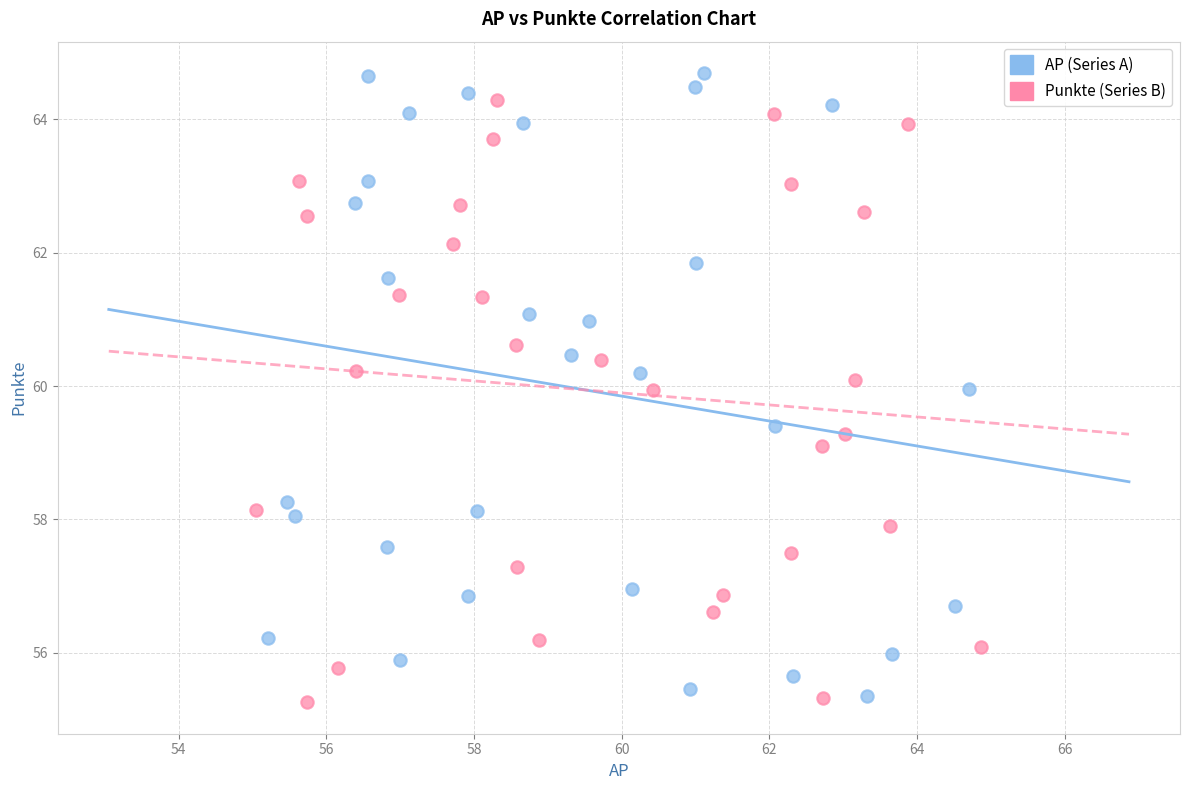

Which series contains the lowest Y value?

Punkte (Series B)